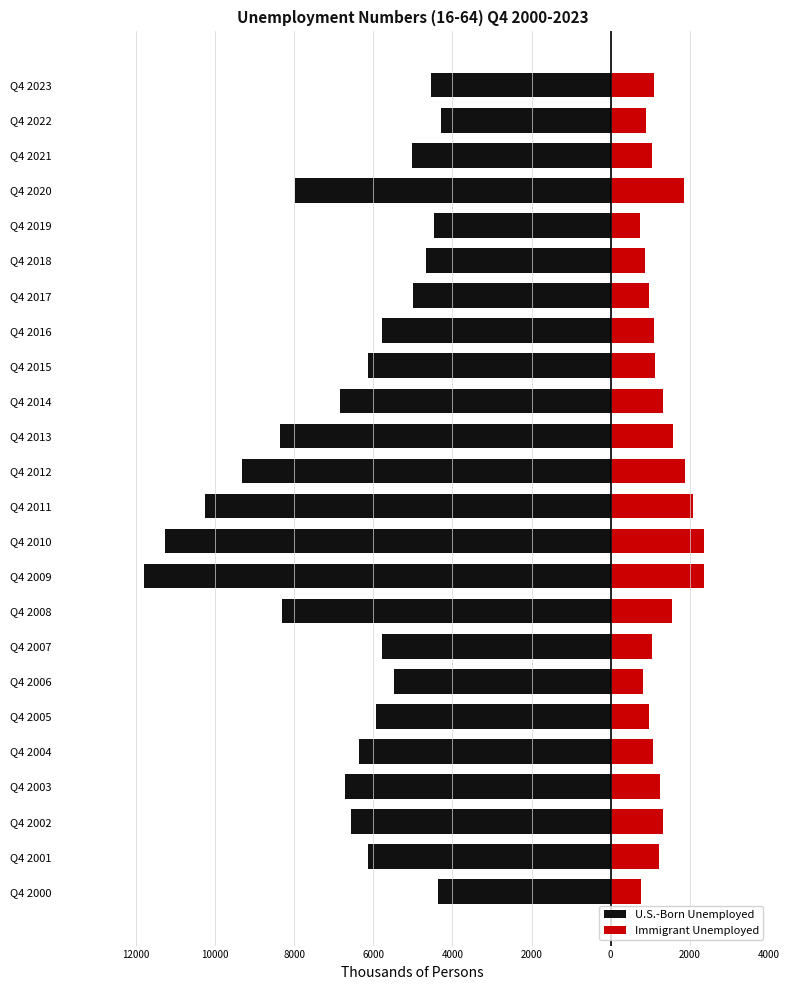

What is the maximum value for Immigrant Unemployed?

2357.2